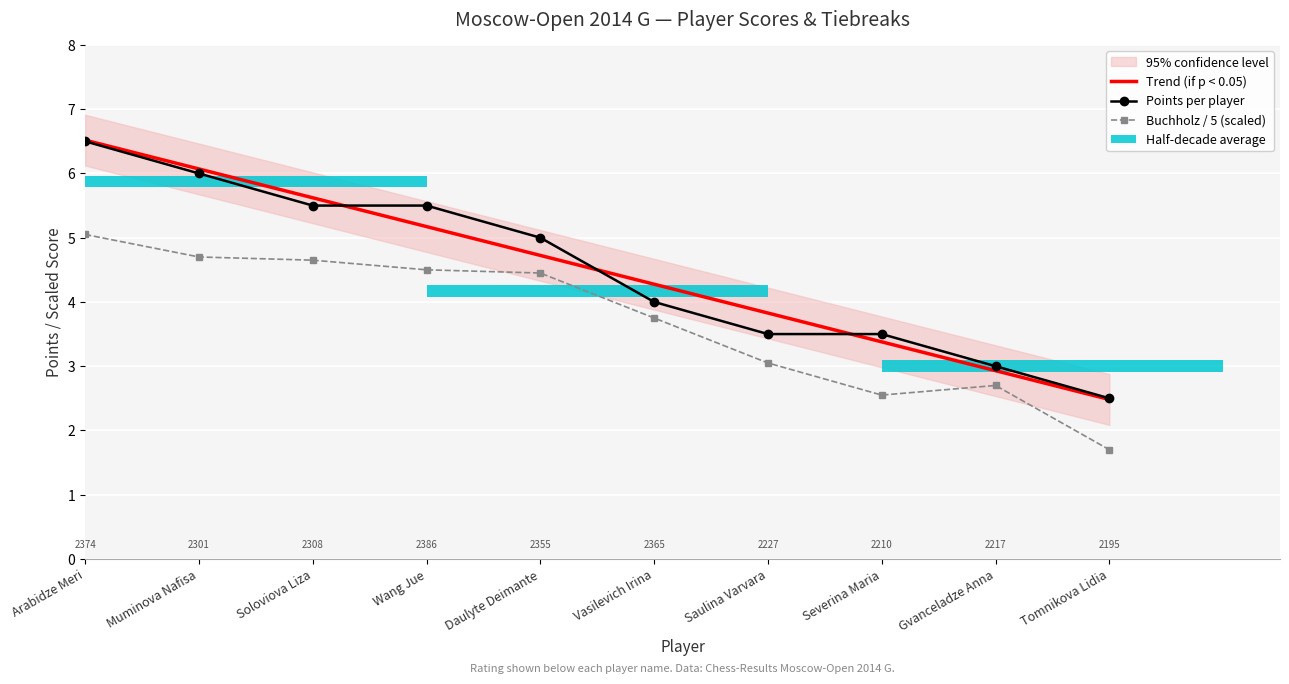

What is the approximate value of Buchholz / 5 (scaled) at Vasilevich Irina?

3.8